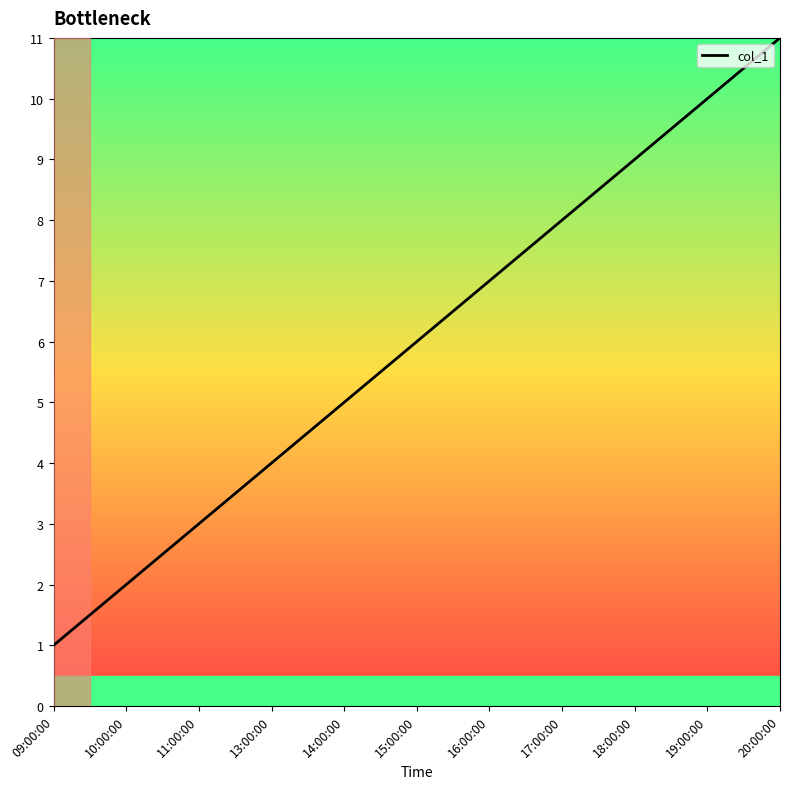

At which category does the chart reach its minimum across all series?

09:00:00